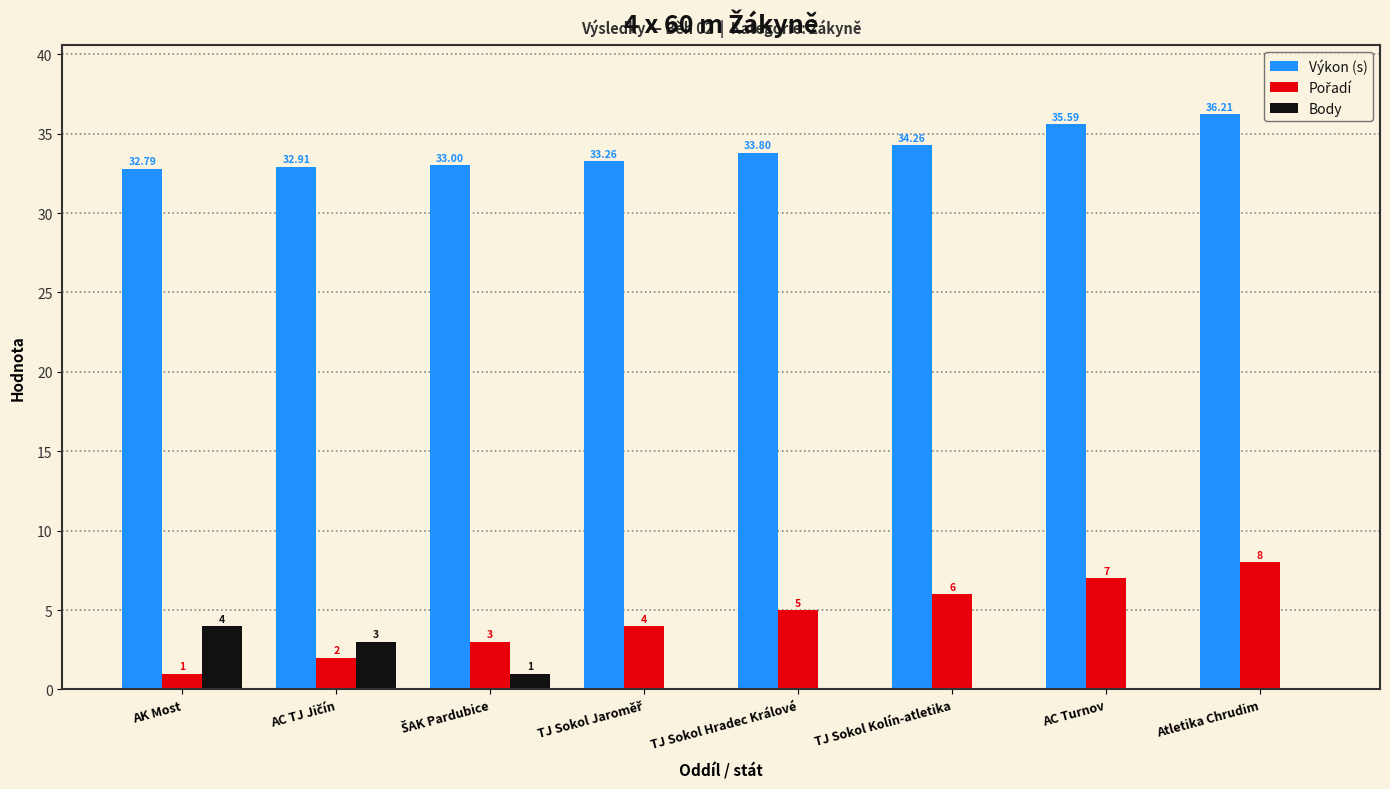

Which label corresponds to the largest value in the chart?

Atletika Chrudim